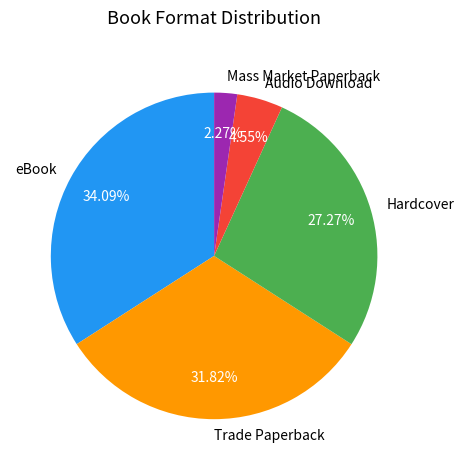

Is there any slice that represents more than half of the pie?

No